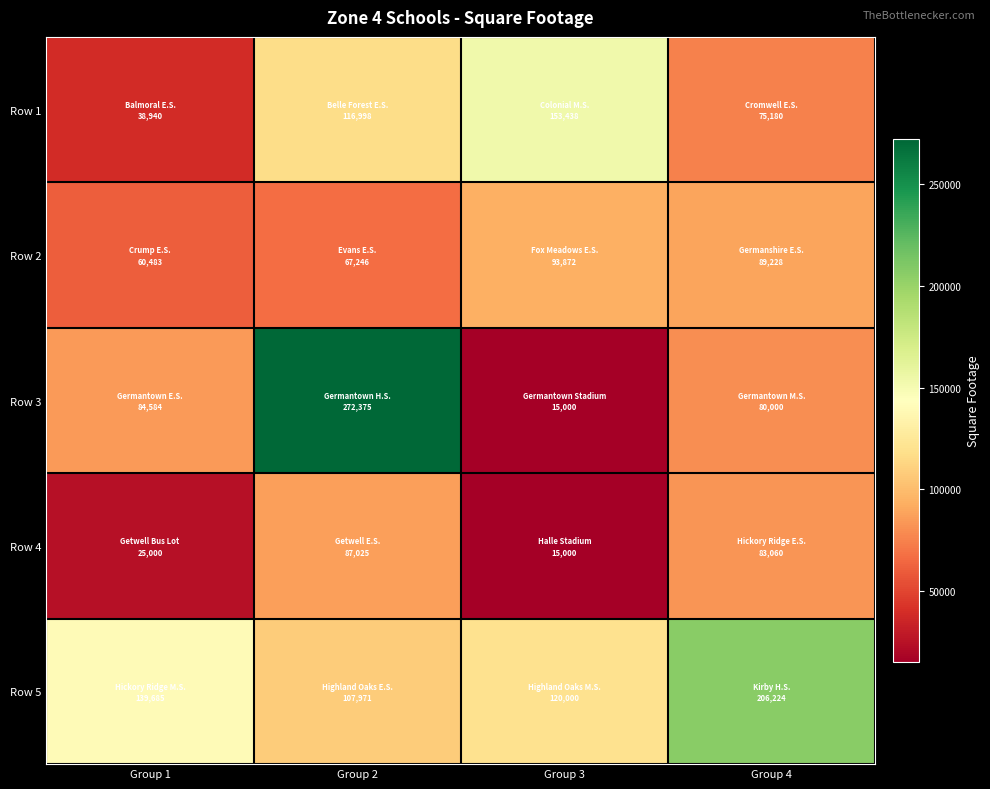

Rank the series by their maximum value, from lowest to highest.

Row 4, Row 2, Row 1, Row 5, Row 3